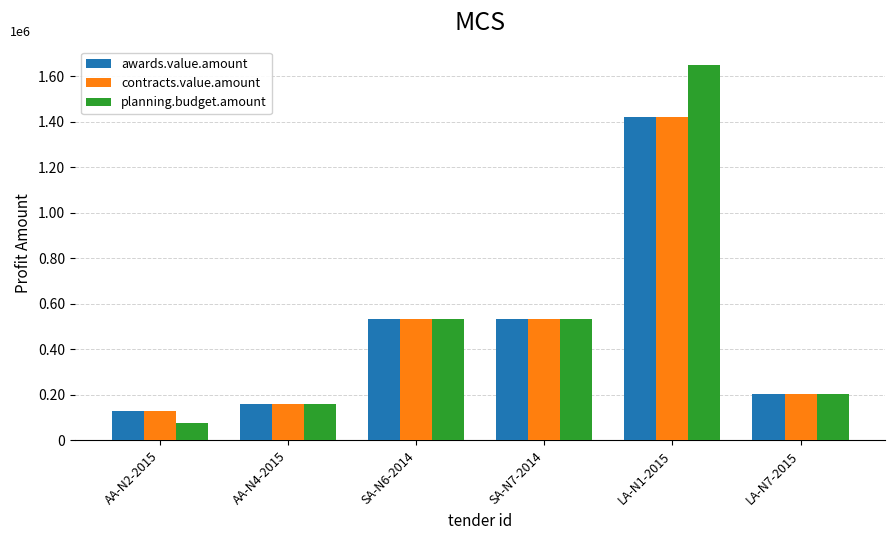

Between AA-N4-2015 and AA-N2-2015, which is larger?

AA-N4-2015